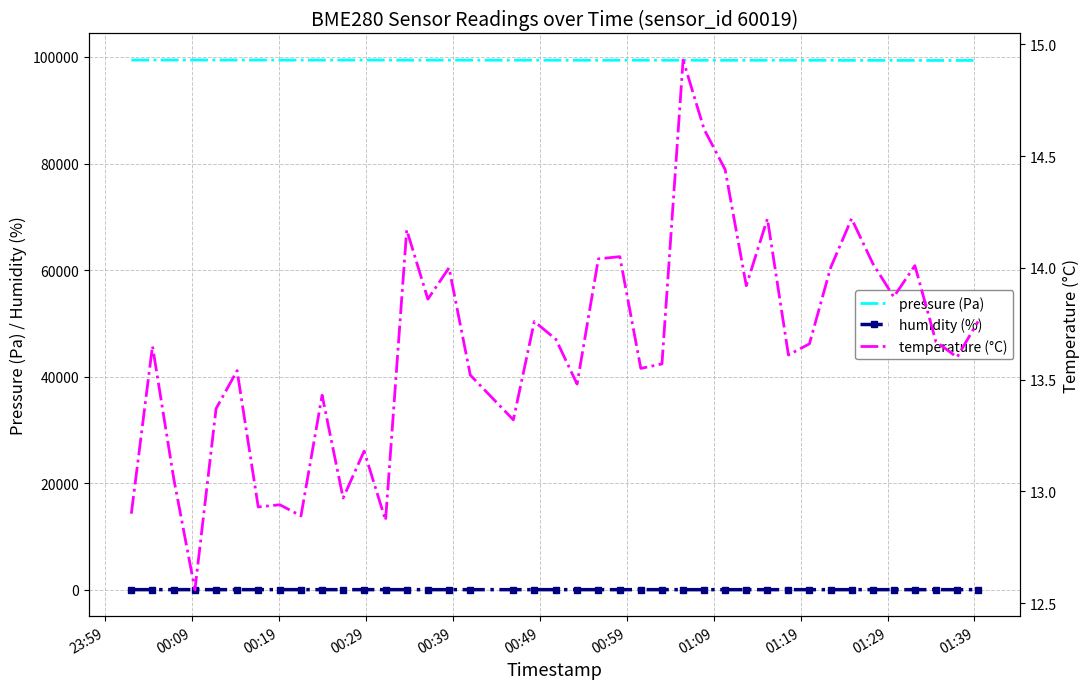

True or false: humidity (%) and pressure (Pa) intersect in this chart.

False